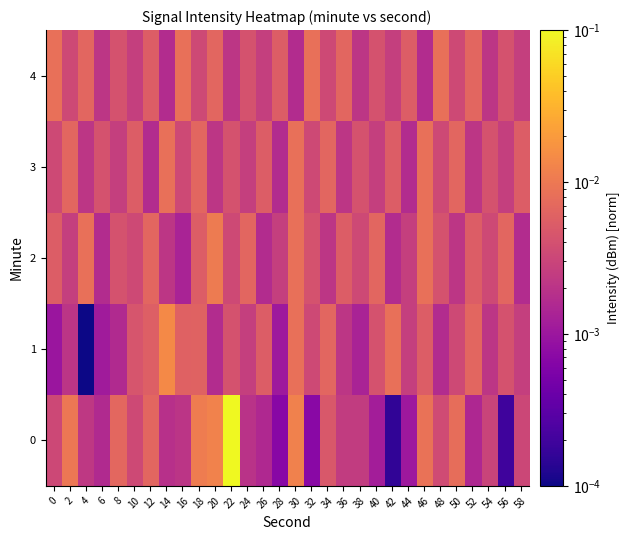

Count the number of categories in the chart.

30